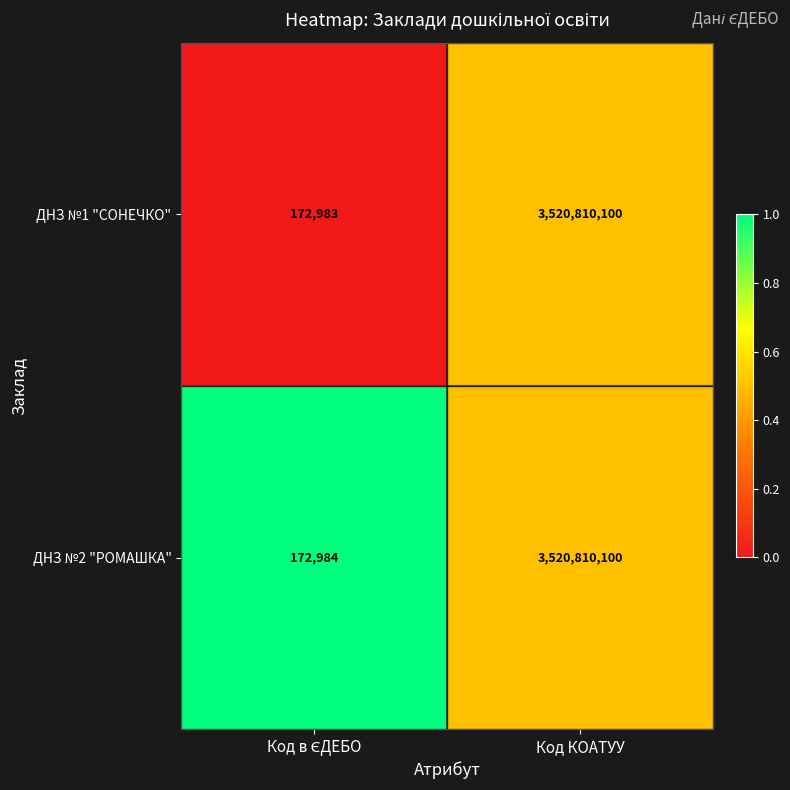

At which category is the sum across all series the highest?

Код КОАТУУ